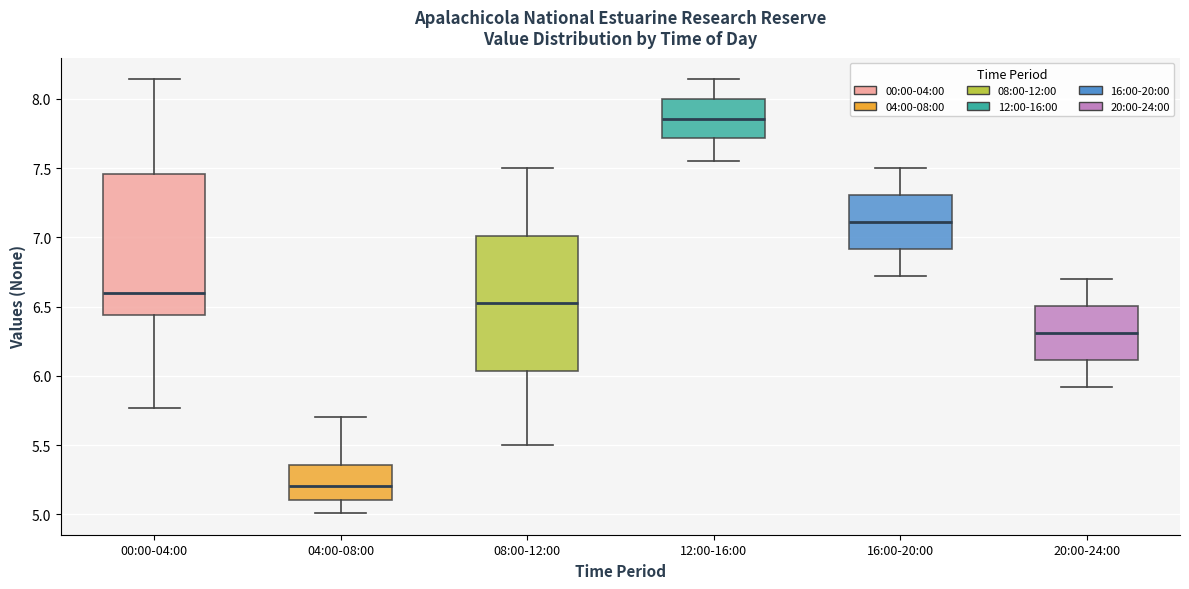

Reading left to right, read every box against the y-axis: the position of its median line, the range the box covers, and the ends of its whiskers. The values are not printed on the chart, so give them approximately, as read against the axis.

00:00-04:00: median 6.60, box 6.45 to 7.45, whiskers 5.75 to 8.15
04:00-08:00: median 5.20, box 5.10 to 5.35, whiskers 5.00 to 5.70
08:00-12:00: median 6.55, box 6.05 to 7.00, whiskers 5.50 to 7.50
12:00-16:00: median 7.85, box 7.70 to 8.00, whiskers 7.55 to 8.15
16:00-20:00: median 7.10, box 6.90 to 7.30, whiskers 6.70 to 7.50
20:00-24:00: median 6.30, box 6.10 to 6.50, whiskers 5.90 to 6.70